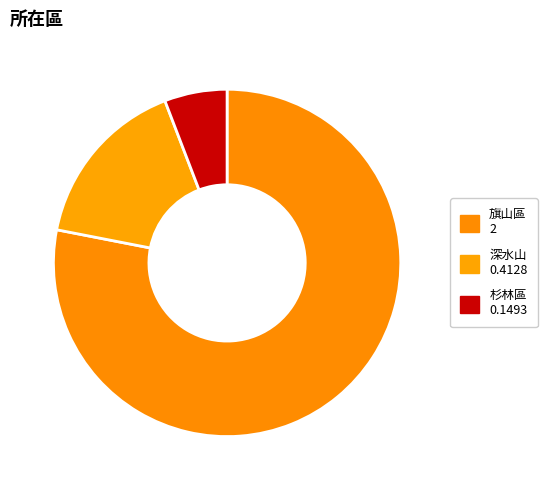

To the nearest percent, what is the difference between the 杉林區 and 旗山區 slice percentages?

72%